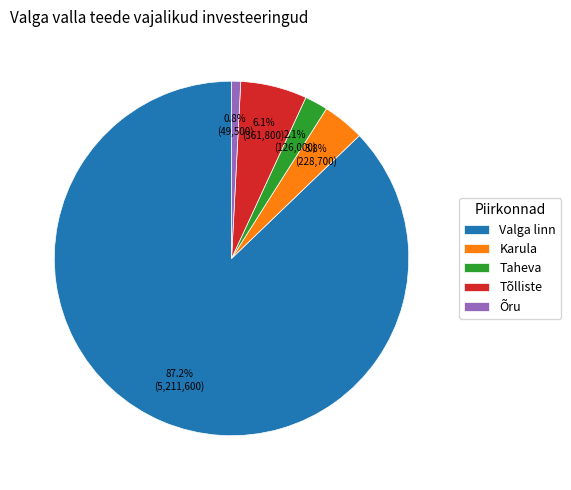

To the nearest percent, what percentage of the pie is Karula?

4%